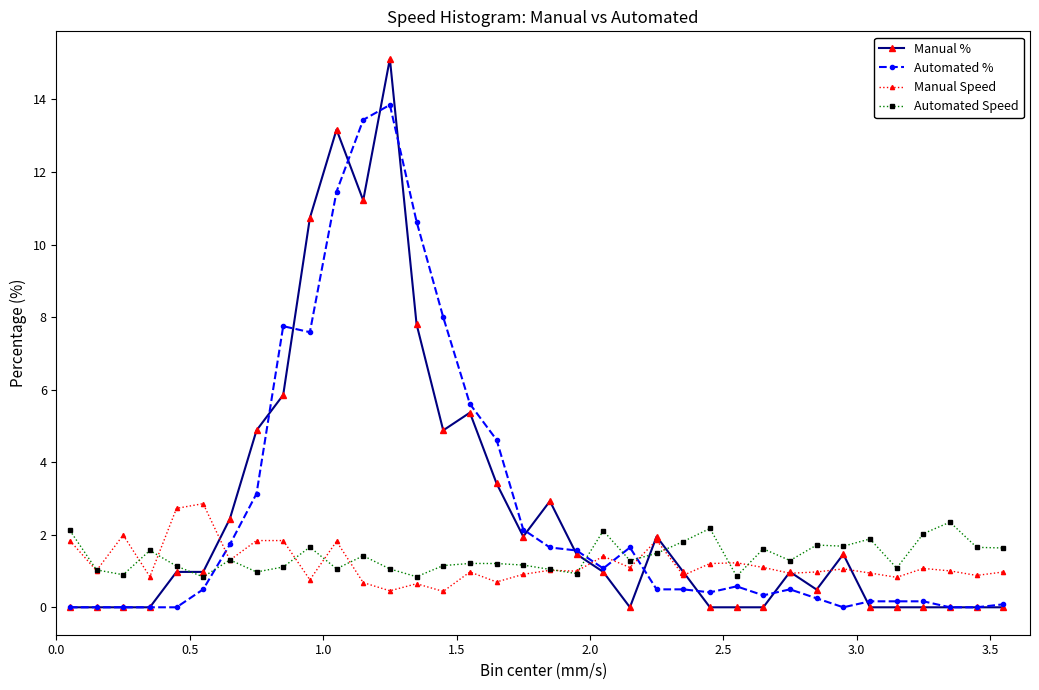

At how many categories does at least one series exceed 10?

5